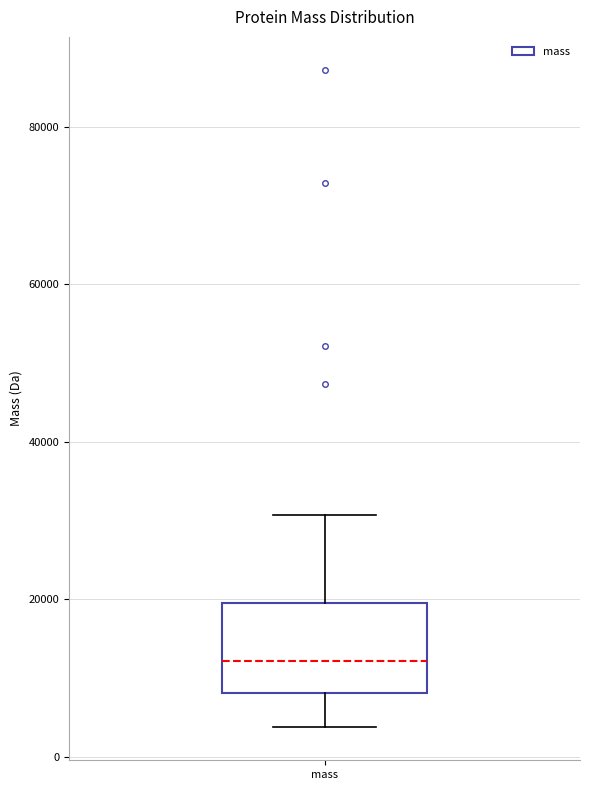

Read this box plot against the y-axis: the position of the median line, the range covered by the box, and the ends of both whiskers. The values are not printed on the chart, so give them approximately, as read against the axis.

median 12000, box 8000 to 20000, whiskers 4000 to 30000